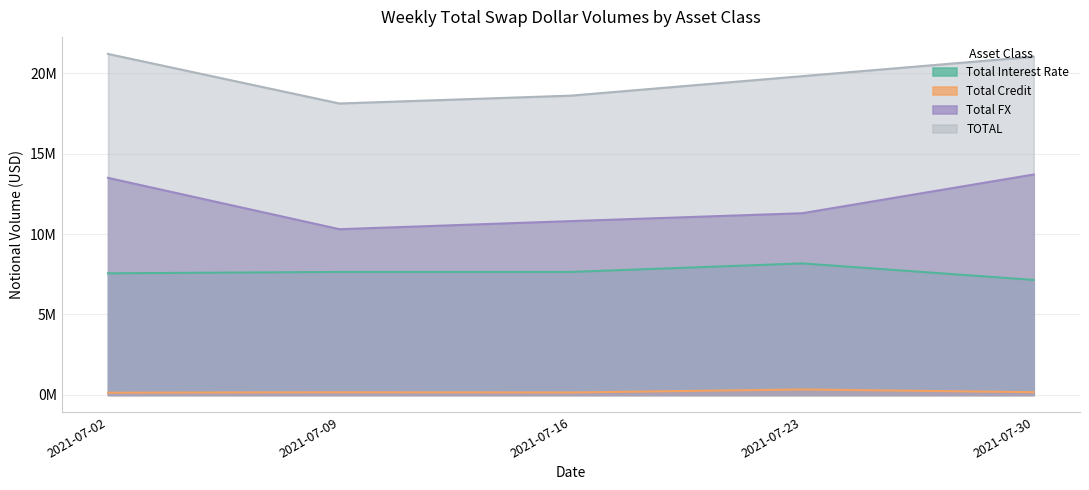

Reading left to right, transcribe all the data shown in this chart.

Total Interest Rate: 7559285	7644386	7644500	8174858	7148640
Total Credit: 140623	166914	152480	342468	172413
Total FX: 13490483	10299826	10802656	11292839	13699667
TOTAL: 21190390	18111126	18599637	19810164	21020720